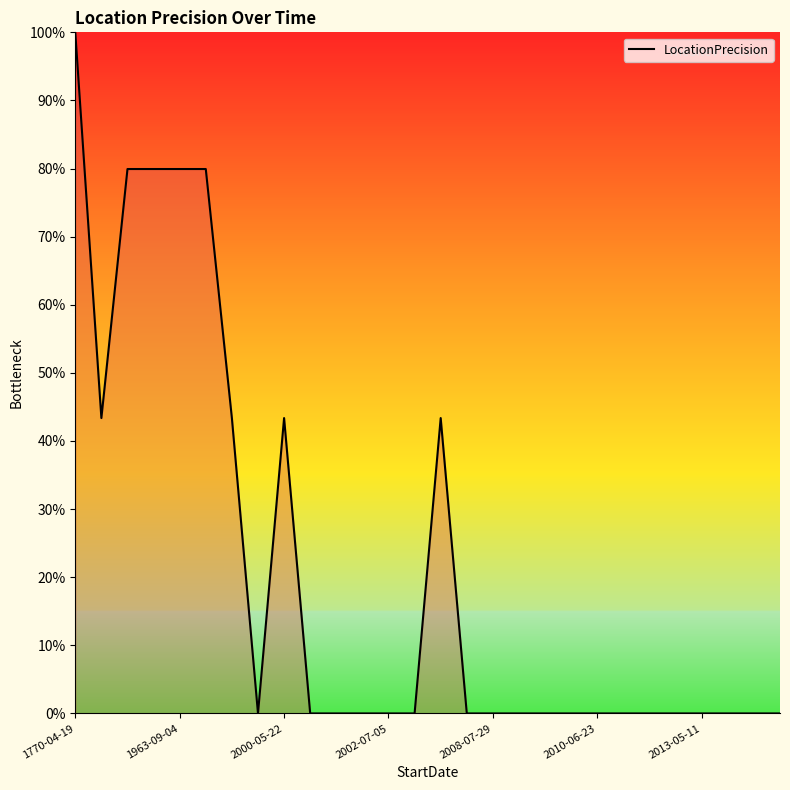

What is the greatest value displayed?

100.0